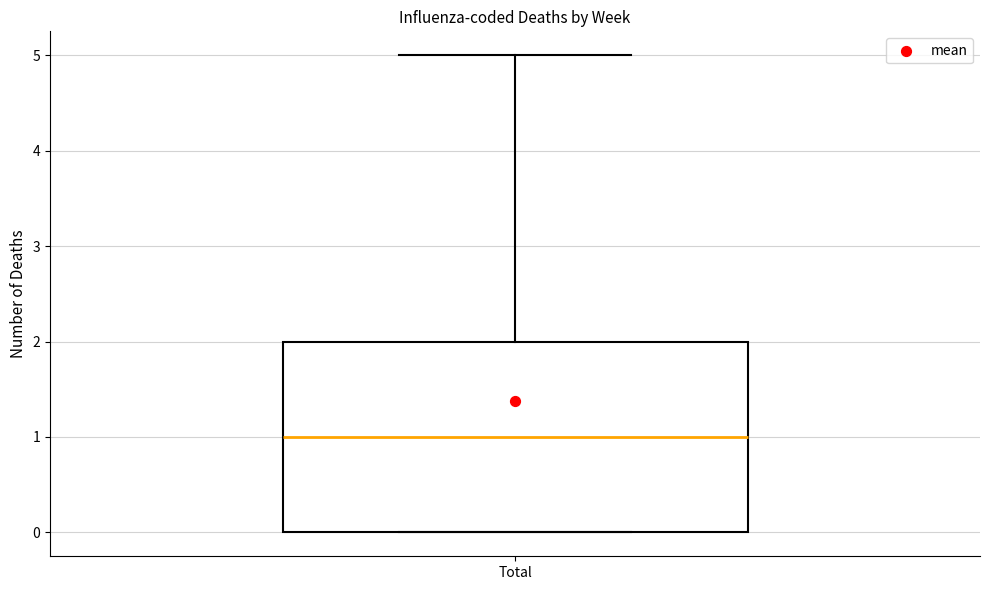

Read this box plot against the y-axis: the position of the median line, the range covered by the box, and the ends of both whiskers. The values are not printed on the chart, so give them approximately, as read against the axis.

median 1, box 0 to 2, whiskers 0 to 5